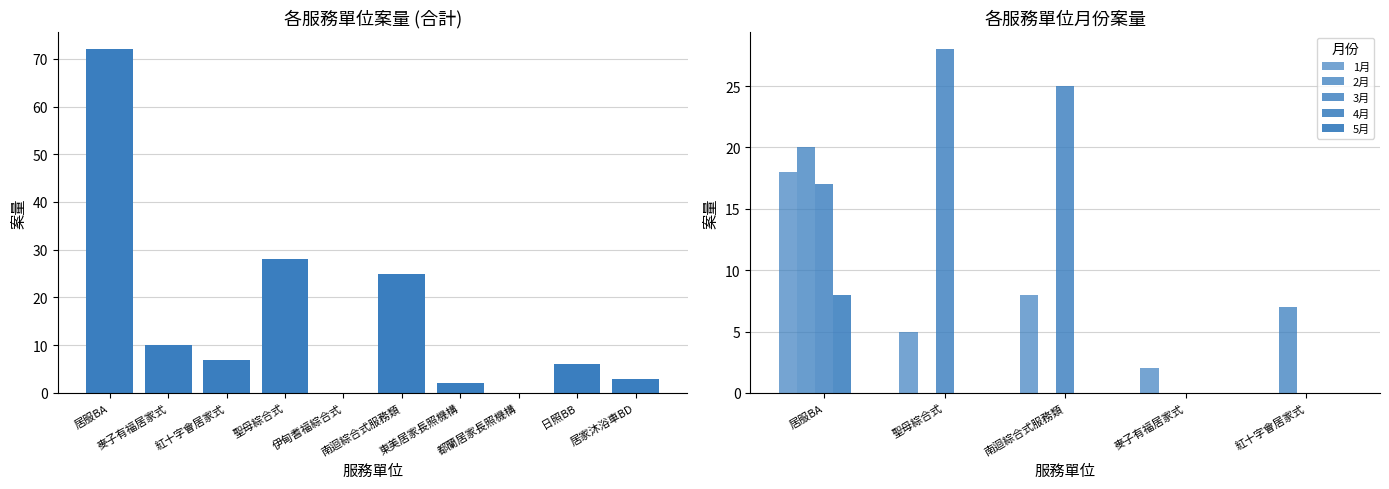

At how many categories does at least one series exceed 30?

1